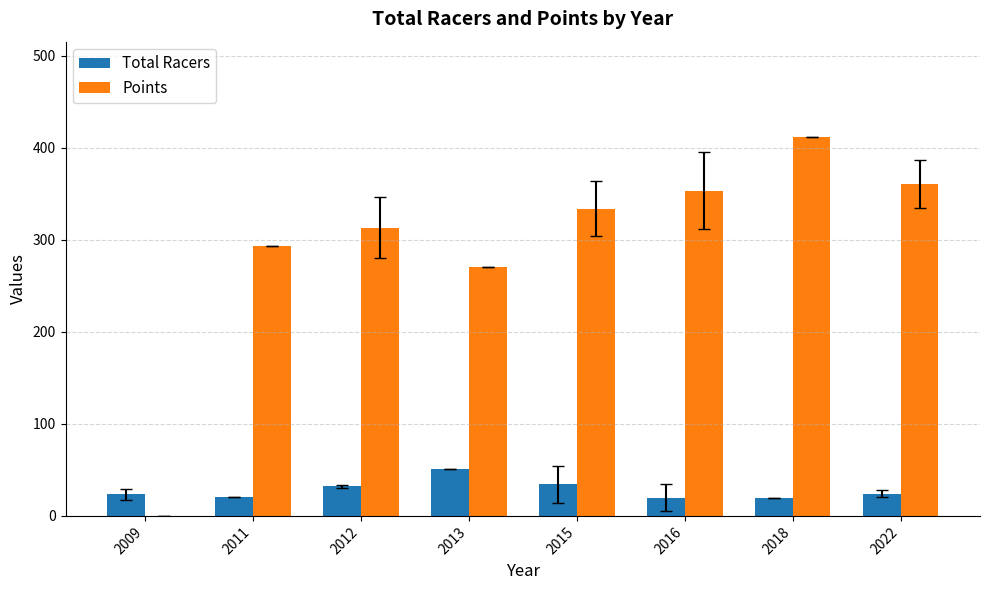

What is the sum of the Points values at 2016 and 2013?

623.8